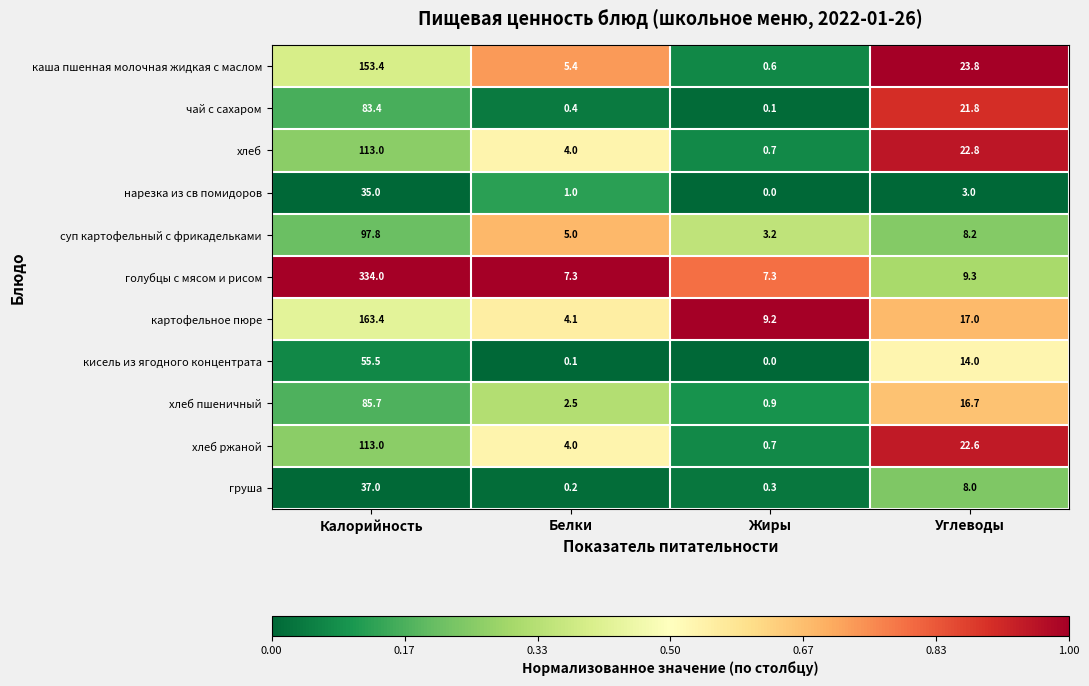

Is it true that каша пшенная молочная жидкая с маслом equals 0.6 at Жиры?

True